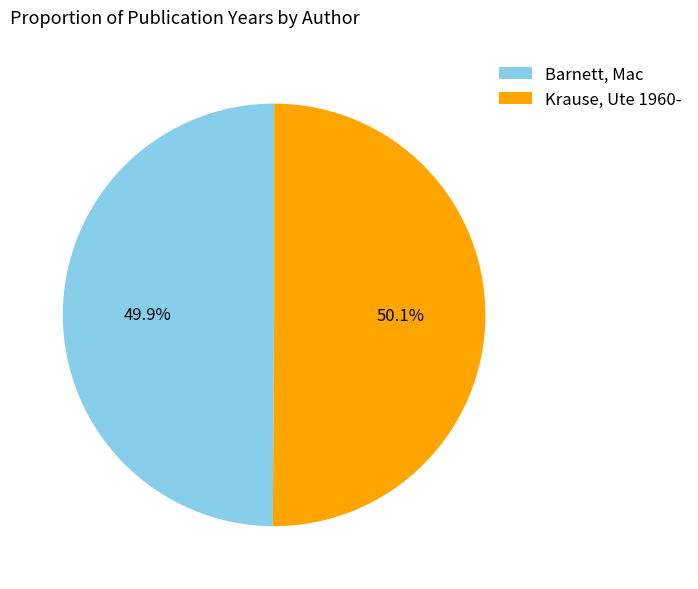

Count the number of slices in the pie.

2